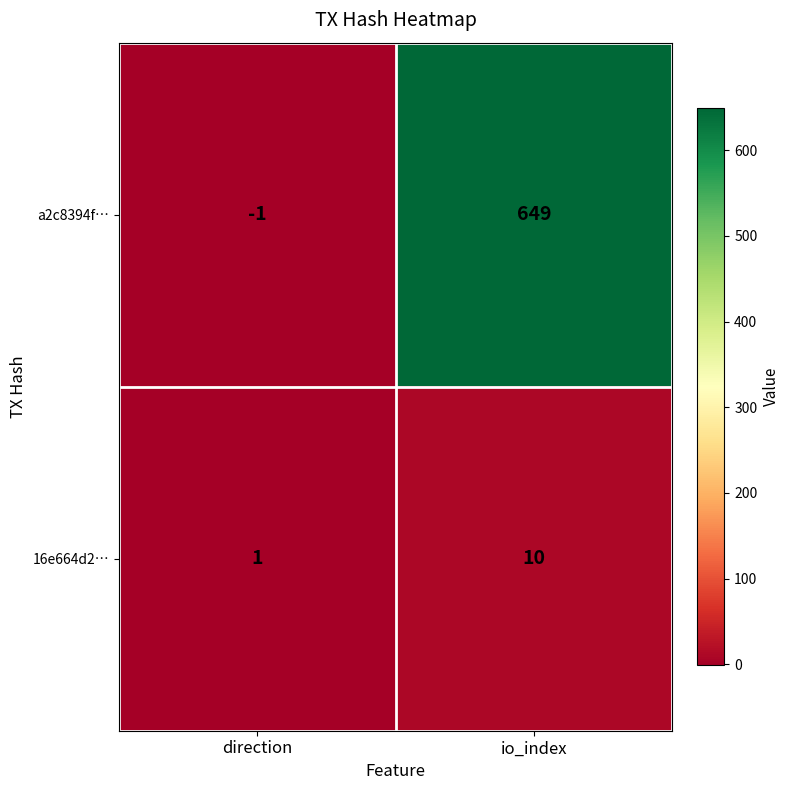

What is the sum of all 16e664d2… values?

11